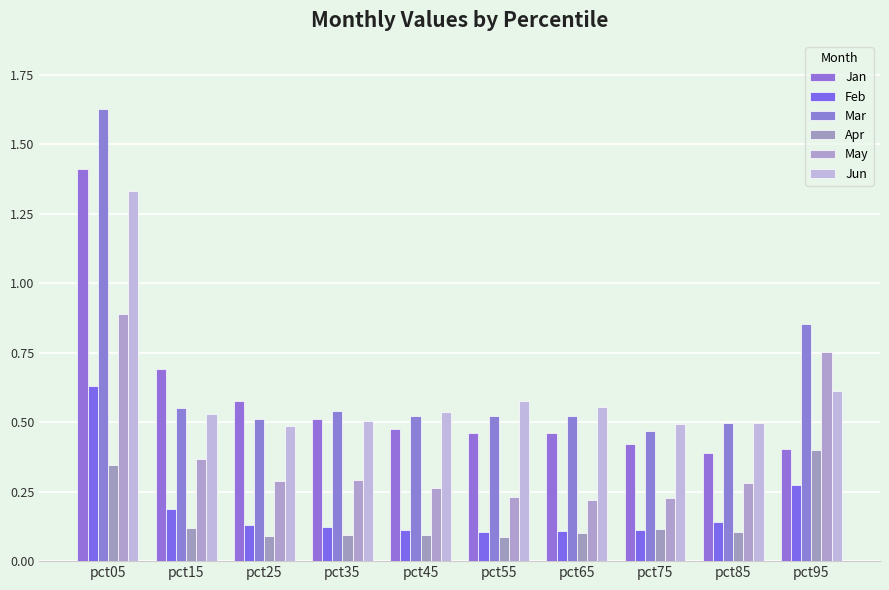

What is the value of the Mar bar at the 4th from the left?

0.5